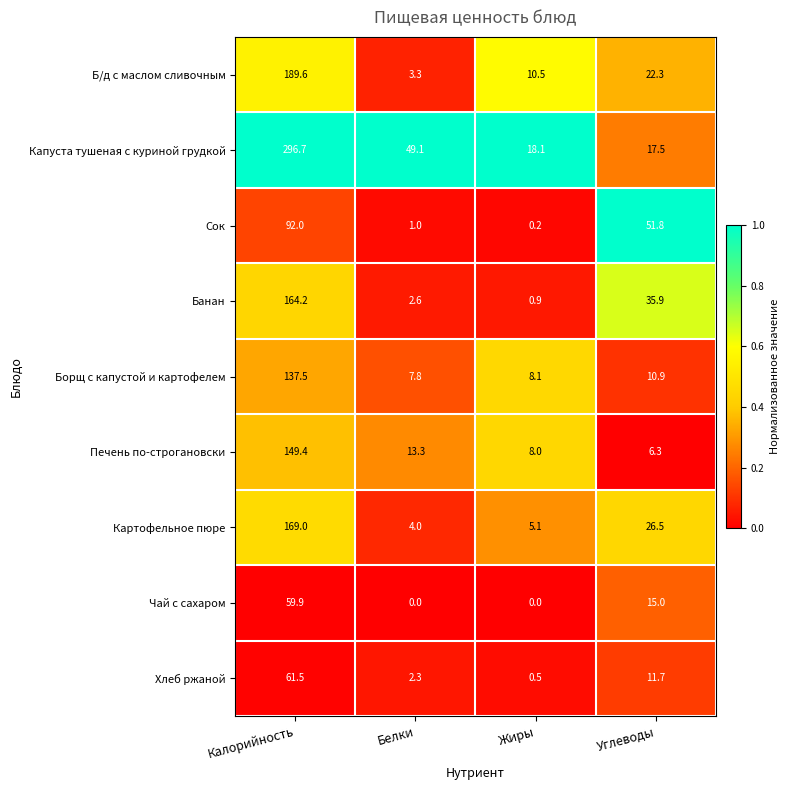

How many data points in Картофельное пюре are above 26?

2